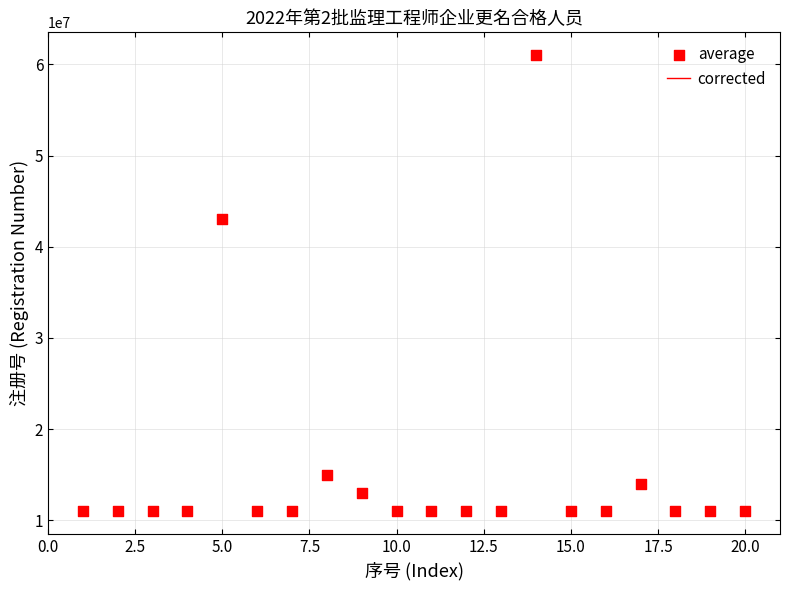

What Y value in the scatter plot is closest to 36002749?

43007981